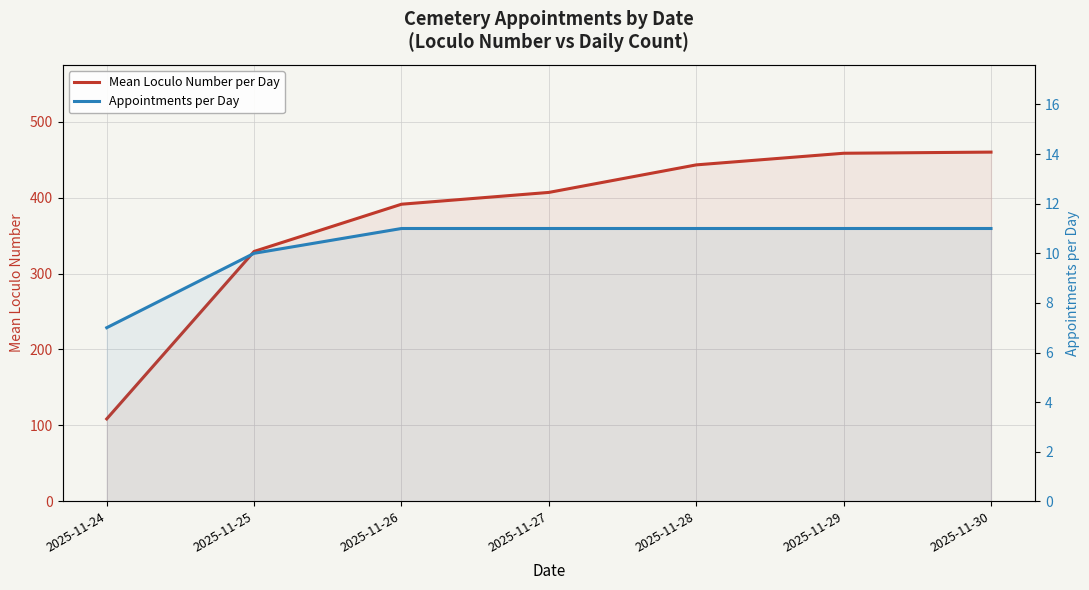

Reading left to right, list all the values displayed in this chart.

Mean Loculo Number per Day: 108.6	329.2	391.4	406.9	443.2	458.5	460.0
Appointments per Day: 7.0	10.0	11.0	11.0	11.0	11.0	11.0